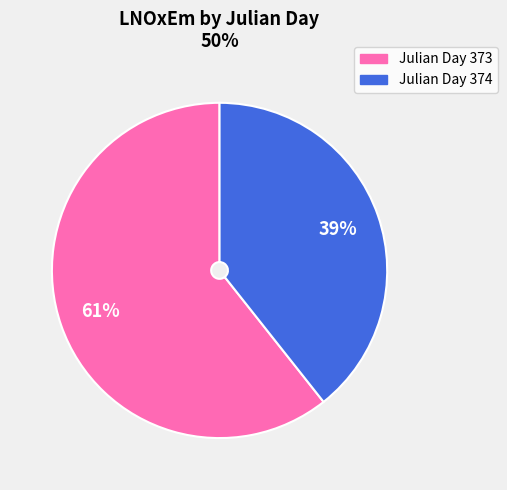

Count the number of slices in the pie.

2